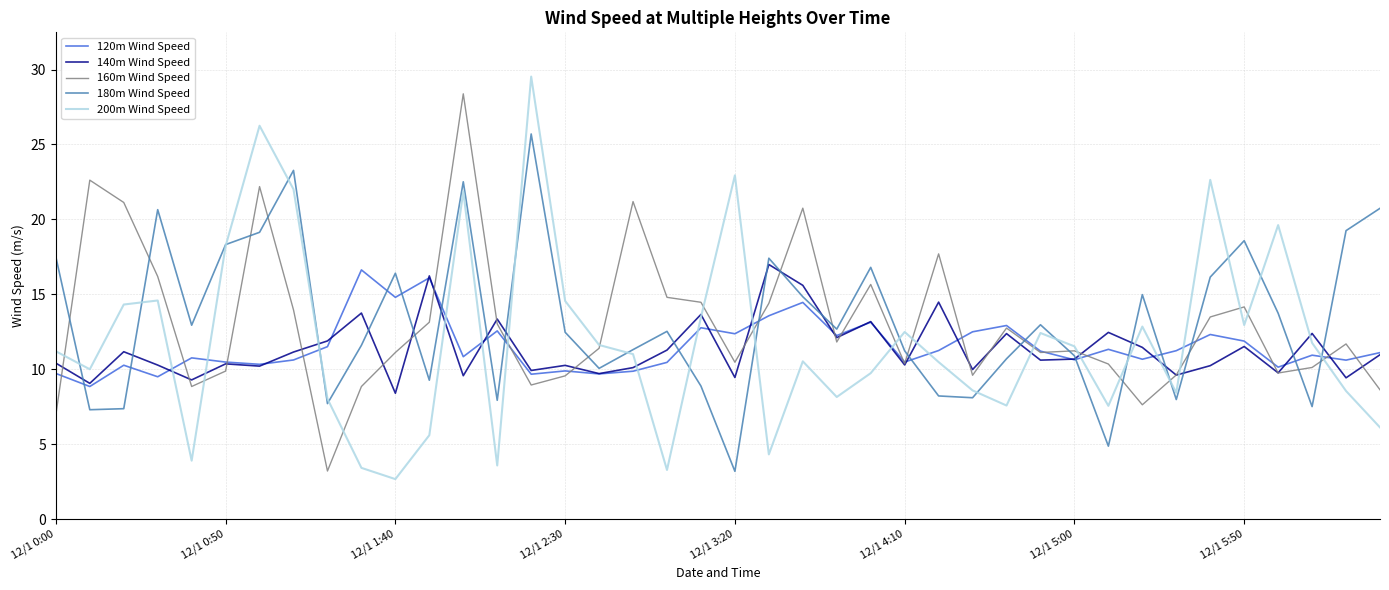

True or false: 200m Wind Speed has more than 0 interior local peaks.

True